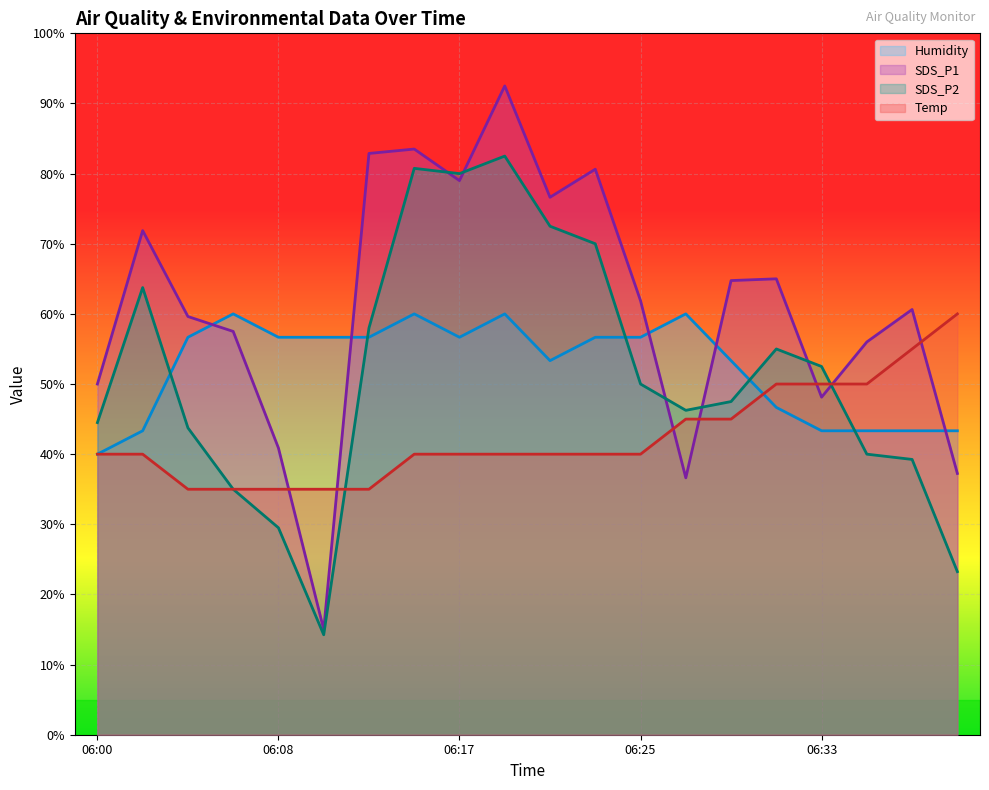

The SDS_P1 series shows 30.2 at 06:29. True or false?

False